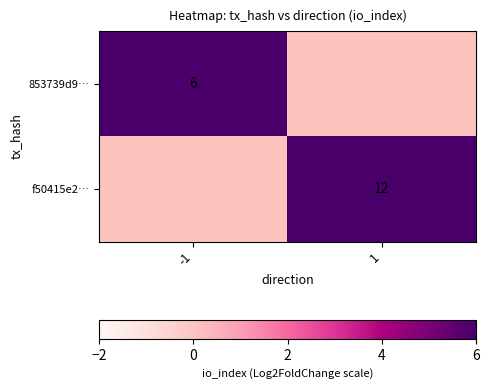

At which category is the sum across all series the highest?

1